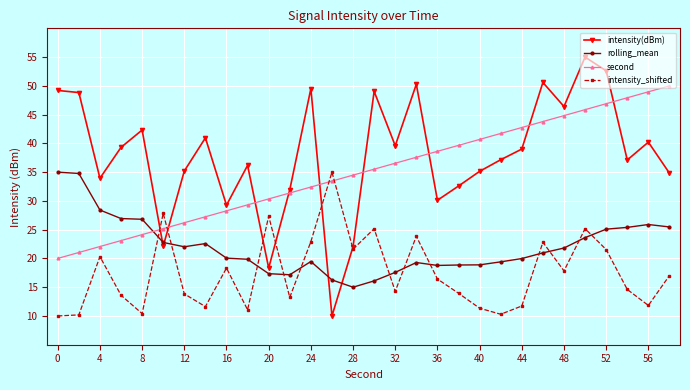

What is the value of the rolling_mean point at the 30th from the left?

25.5